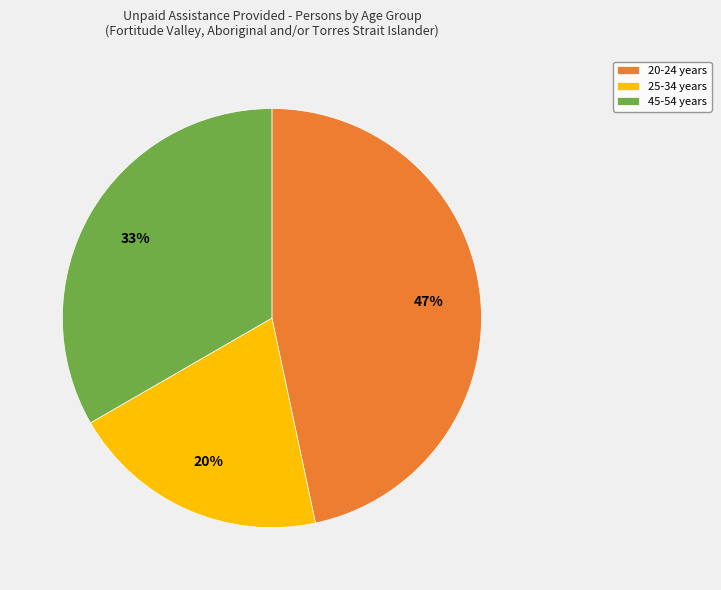

How many slices are in this pie chart?

3